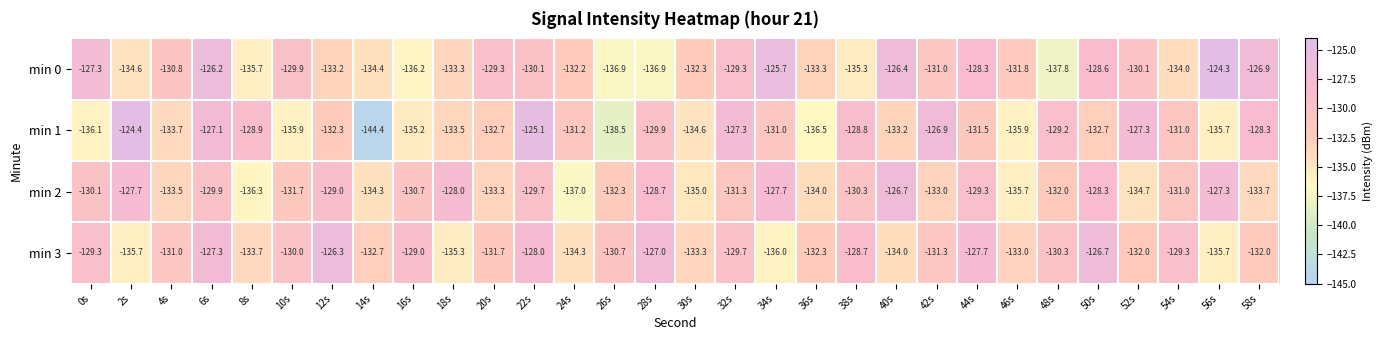

Which series has the largest total across all categories?

min 3